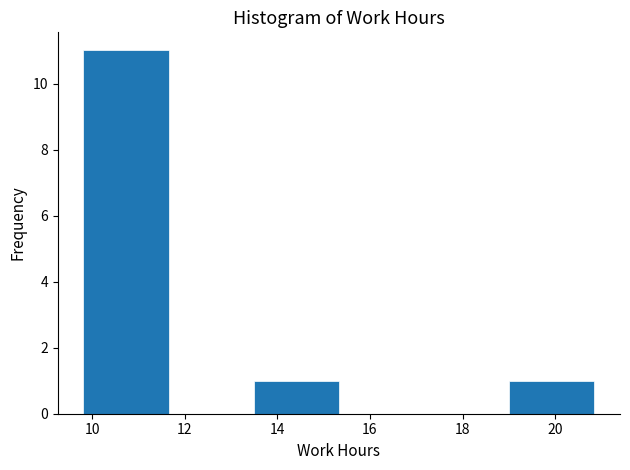

How tall is the bar that spans 19.0 to 20.8 on the x-axis? Neither the bar edges nor the heights are printed on the chart, so give them approximately, as read against the axes.

1